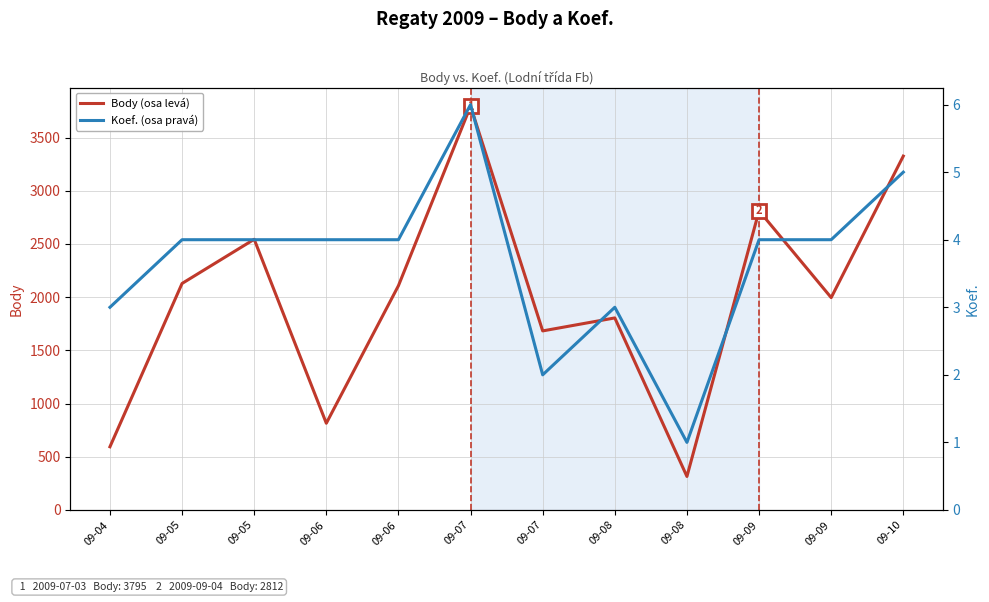

What is the total value across all series at 09-10?

3331